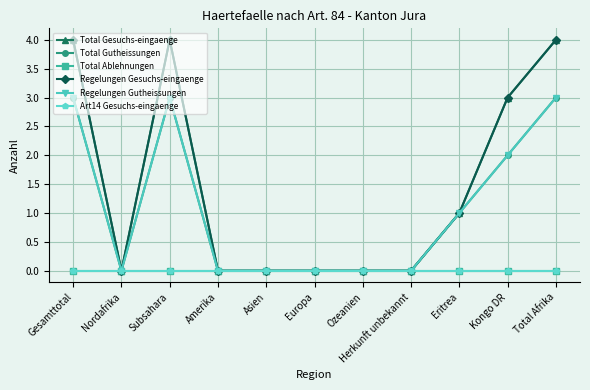

Reading left to right, list all the values displayed in this chart.

Total Gesuchs-eingaenge: Gesamttotal=4	Nordafrika=0	Subsahara=4	Amerika=0	Asien=0	Europa=0	Ozeanien=0	Herkunft unbekannt=0	Eritrea=1	Kongo DR=3	Total Afrika=4
Total Gutheissungen: Gesamttotal=3	Nordafrika=0	Subsahara=3	Amerika=0	Asien=0	Europa=0	Ozeanien=0	Herkunft unbekannt=0	Eritrea=1	Kongo DR=2	Total Afrika=3
Total Ablehnungen: Gesamttotal=0	Nordafrika=0	Subsahara=0	Amerika=0	Asien=0	Europa=0	Ozeanien=0	Herkunft unbekannt=0	Eritrea=0	Kongo DR=0	Total Afrika=0
Regelungen Gesuchs-eingaenge: Gesamttotal=4	Nordafrika=0	Subsahara=4	Amerika=0	Asien=0	Europa=0	Ozeanien=0	Herkunft unbekannt=0	Eritrea=1	Kongo DR=3	Total Afrika=4
Regelungen Gutheissungen: Gesamttotal=3	Nordafrika=0	Subsahara=3	Amerika=0	Asien=0	Europa=0	Ozeanien=0	Herkunft unbekannt=0	Eritrea=1	Kongo DR=2	Total Afrika=3
Art14 Gesuchs-eingaenge: Gesamttotal=0	Nordafrika=0	Subsahara=0	Amerika=0	Asien=0	Europa=0	Ozeanien=0	Herkunft unbekannt=0	Eritrea=0	Kongo DR=0	Total Afrika=0